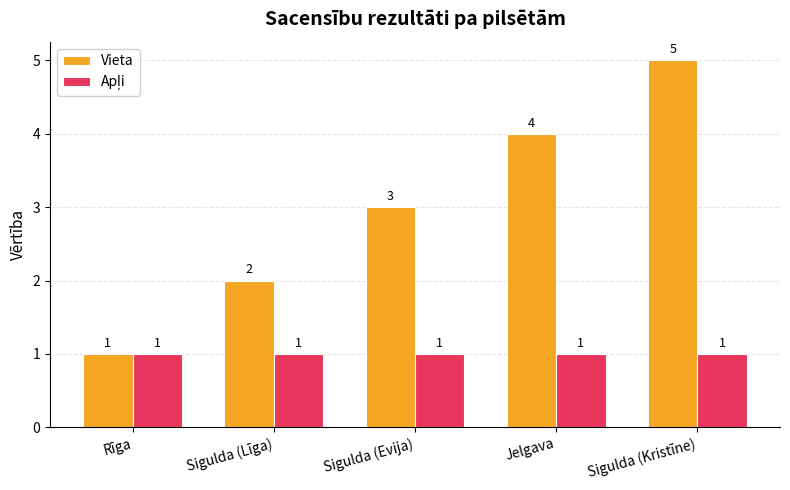

How many categories are shown in the chart?

5